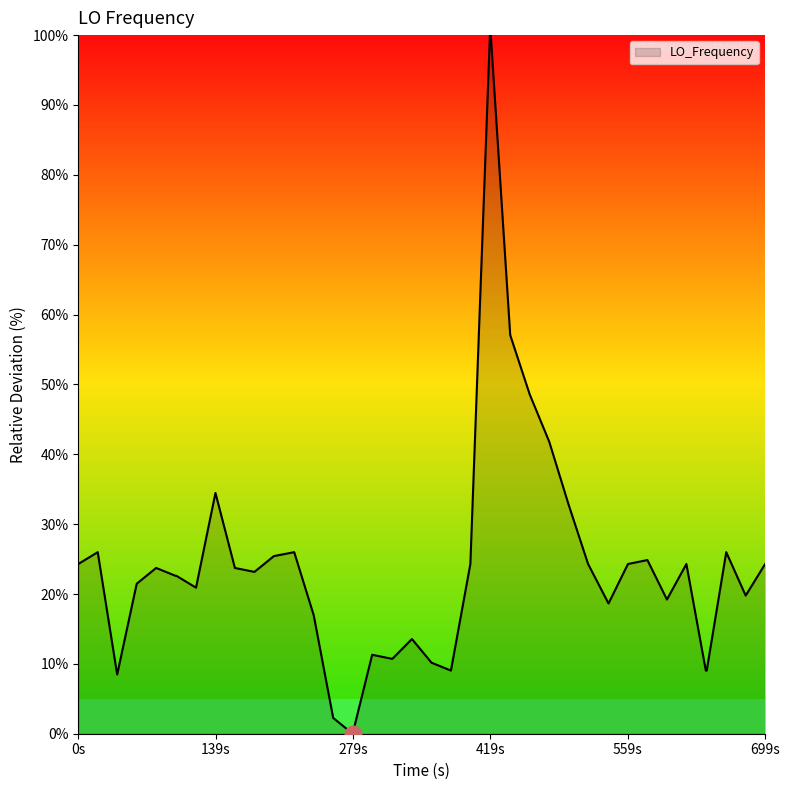

What is the maximum value shown in the chart?

100.0